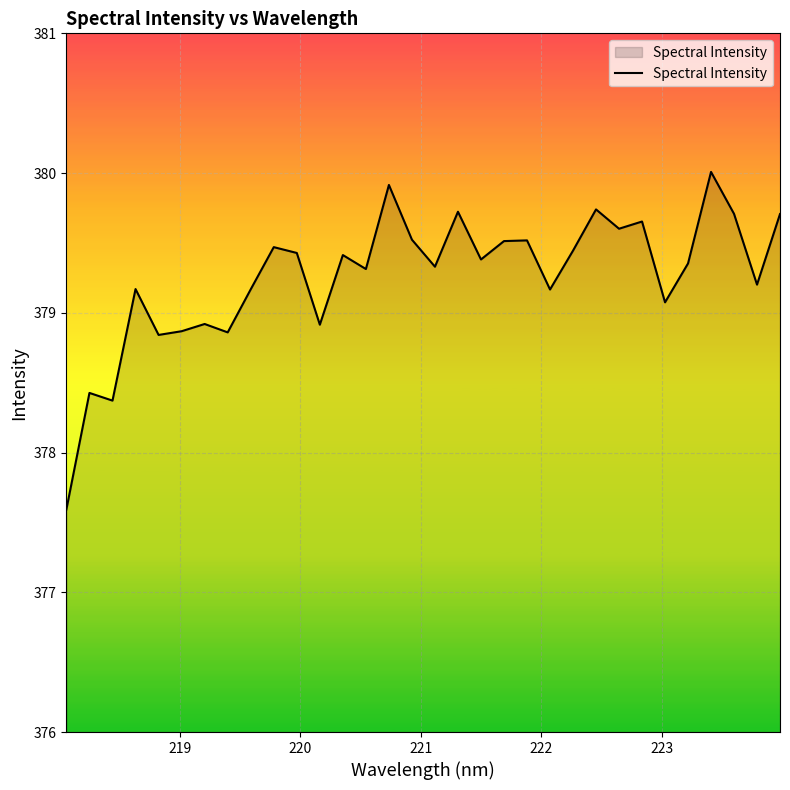

What is the difference between the maximum and minimum values?

2.4